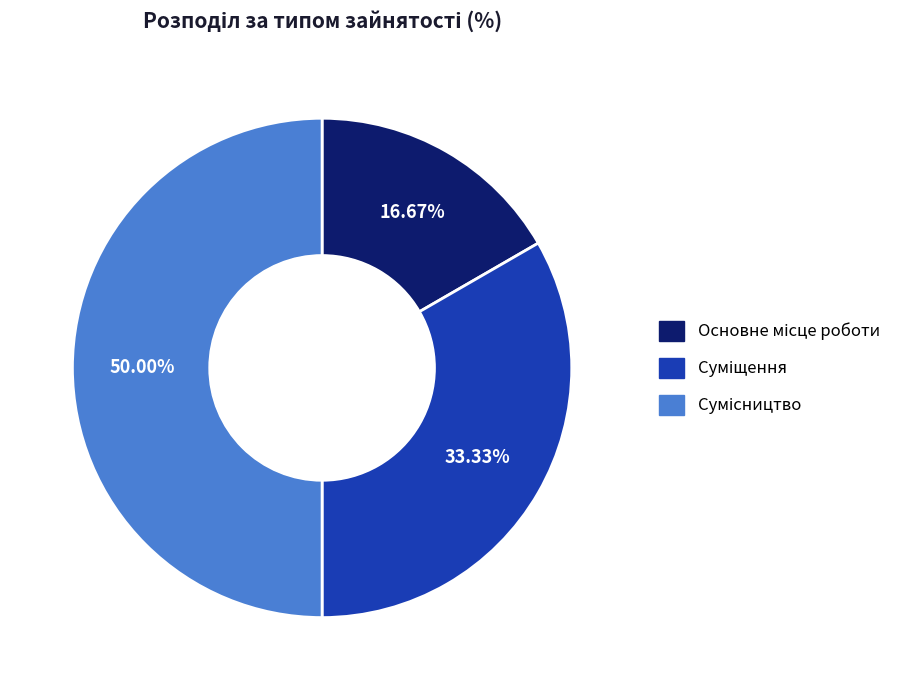

To the nearest percent, what portion does Суміщення represent?

33%